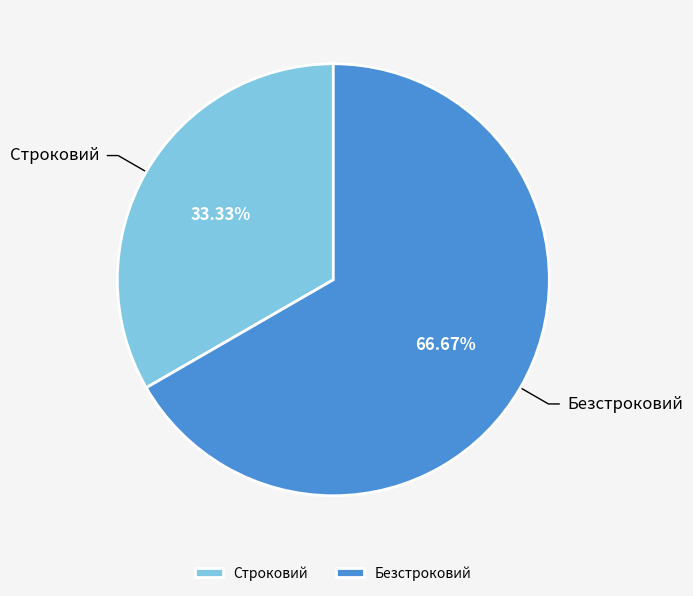

To the nearest percent, what portion does Безстроковий represent?

67%